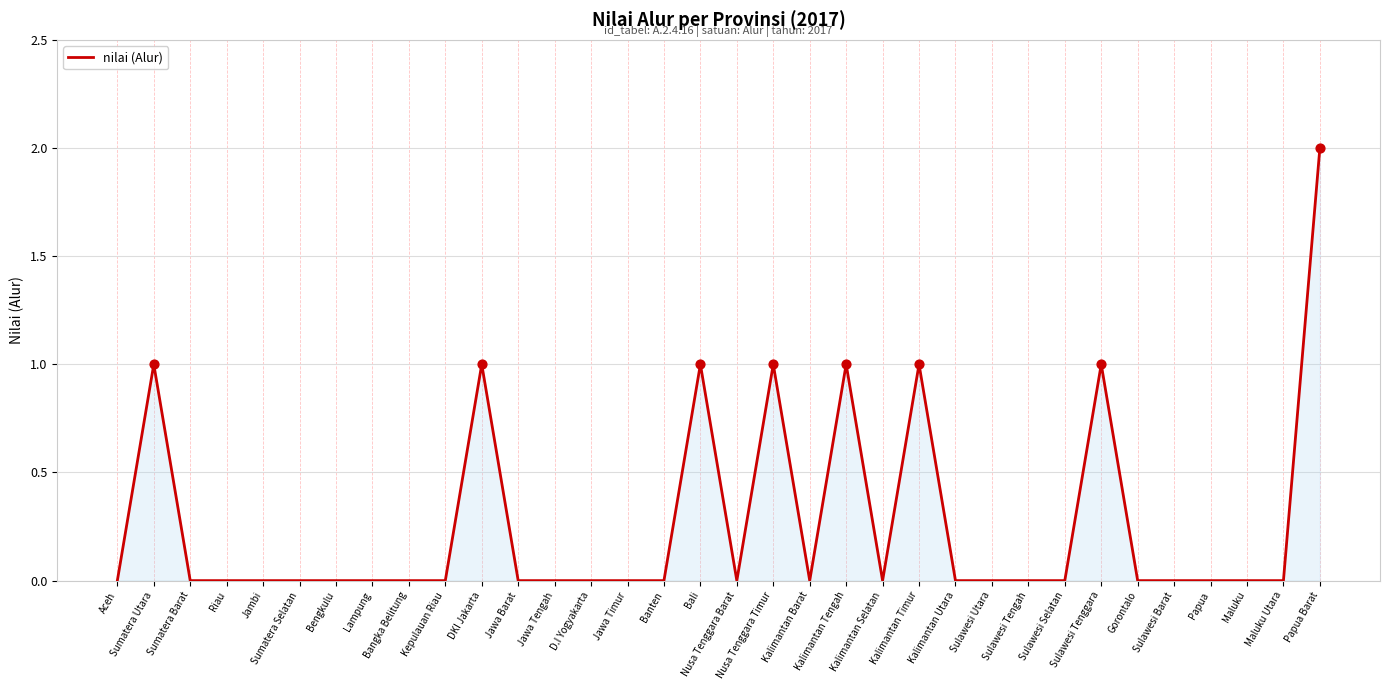

What is the change in value from Kalimantan Barat to Kalimantan Tengah?

+1